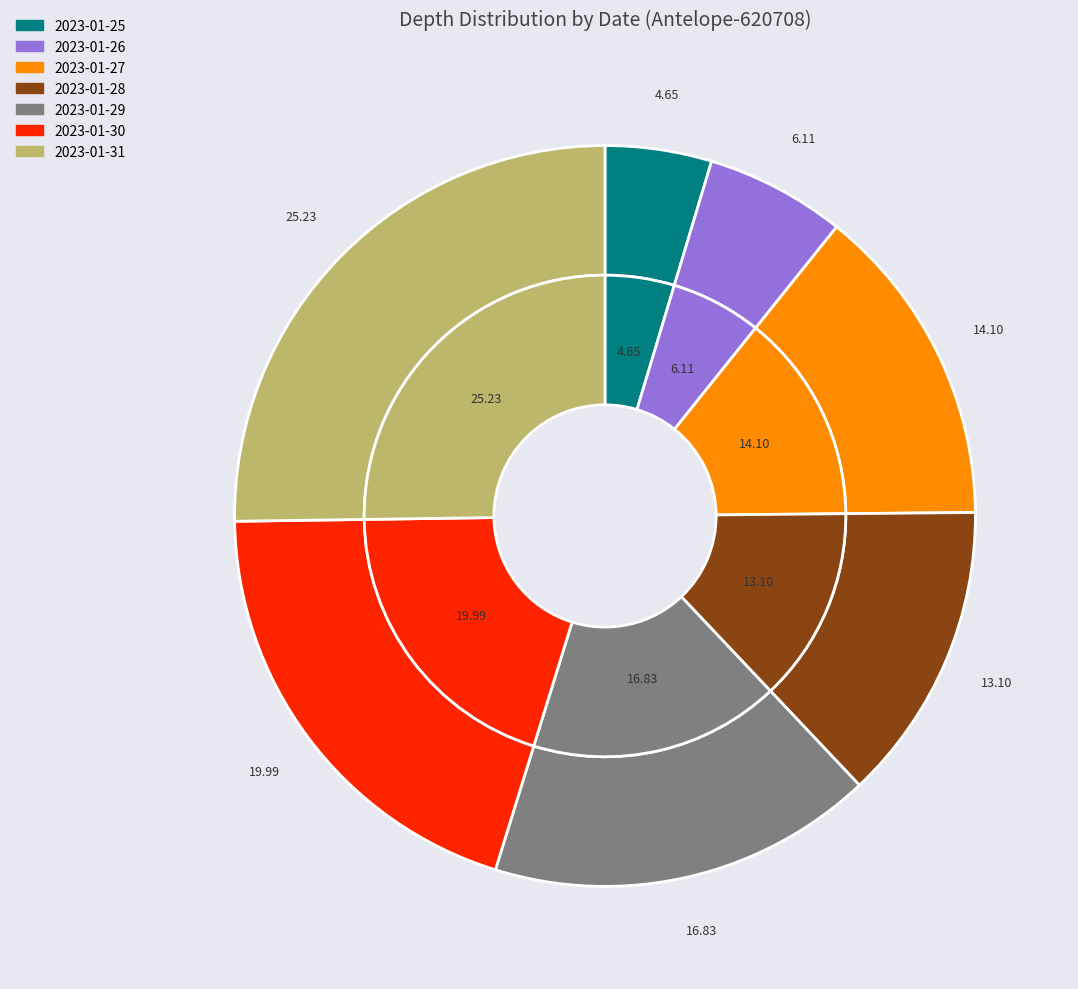

To the nearest percent, what portion does 2023-01-25 represent?

5%